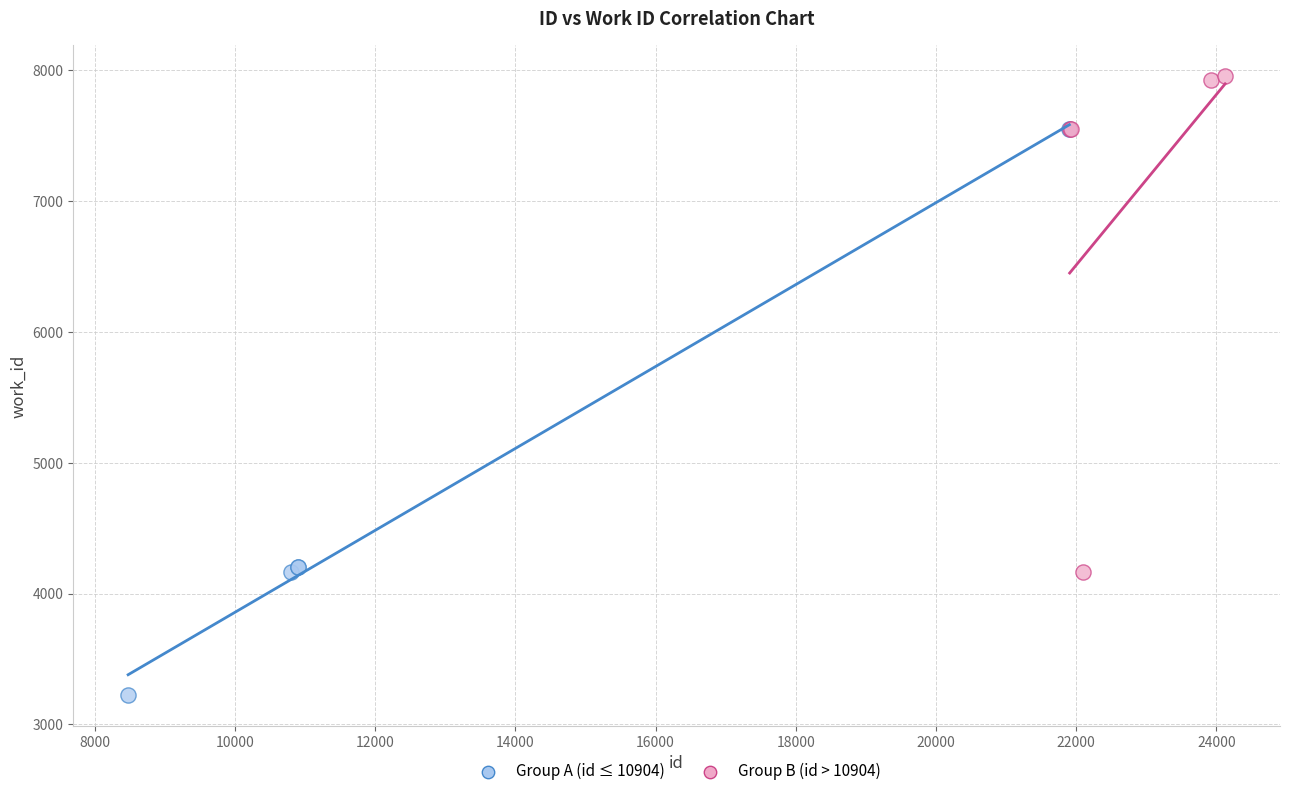

Which series contains the lowest Y value?

Group A (id ≤ 10904)